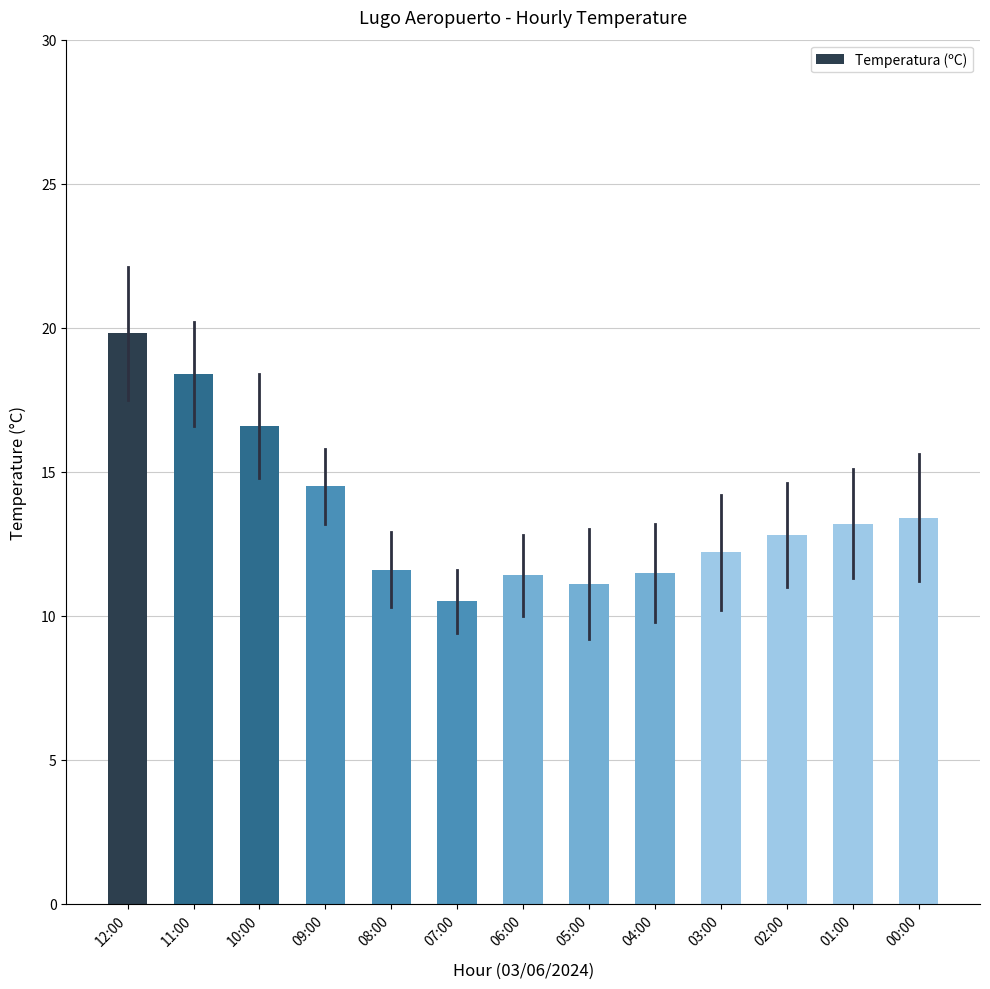

Count the number of categories in the chart.

13